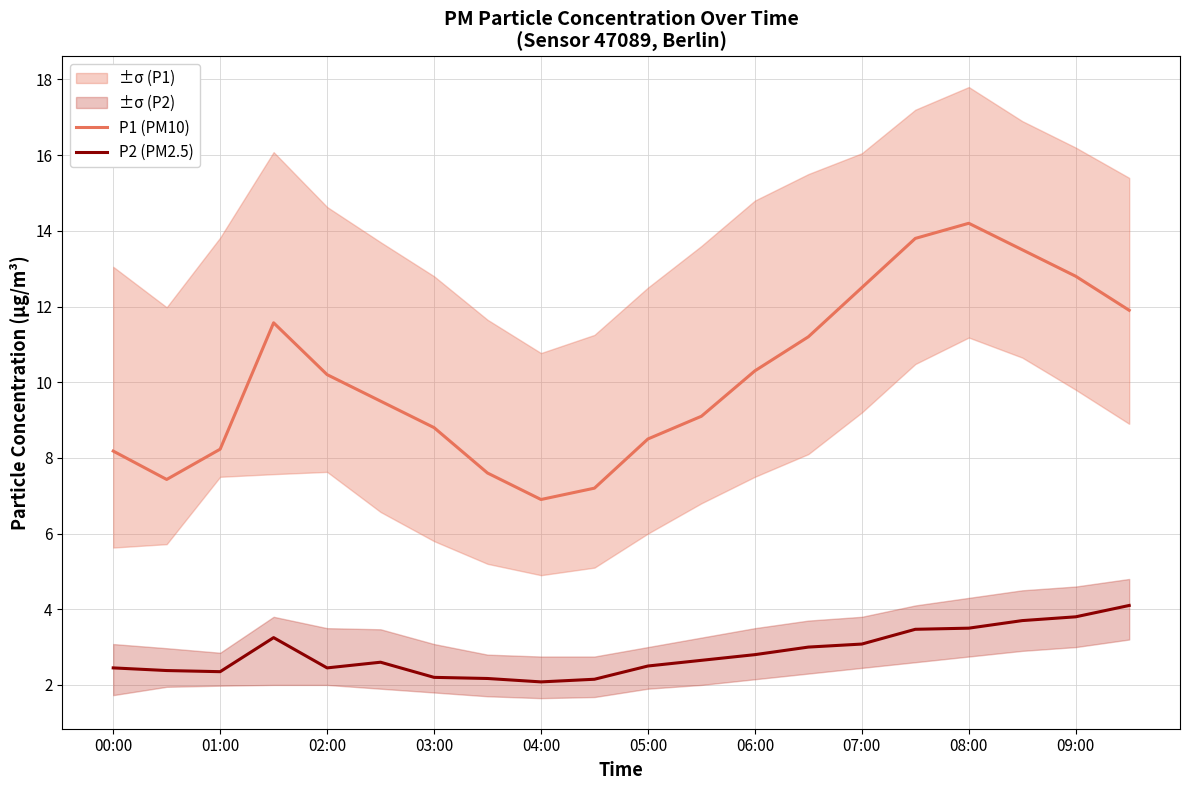

True or false: P1 (PM10) and P2 (PM2.5) cross at least once.

False